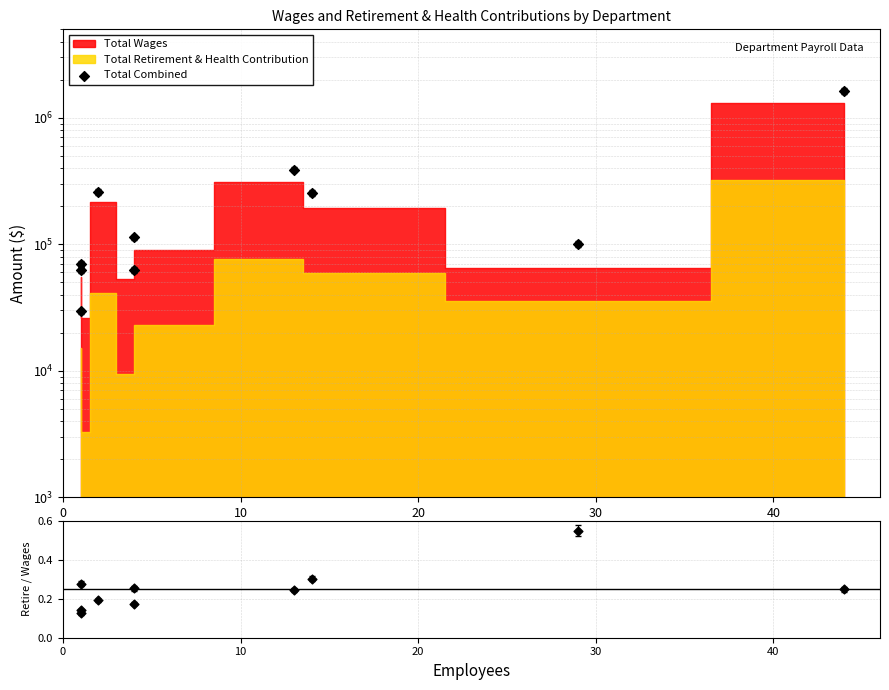

At how many categories does at least one series exceed 164218?

4